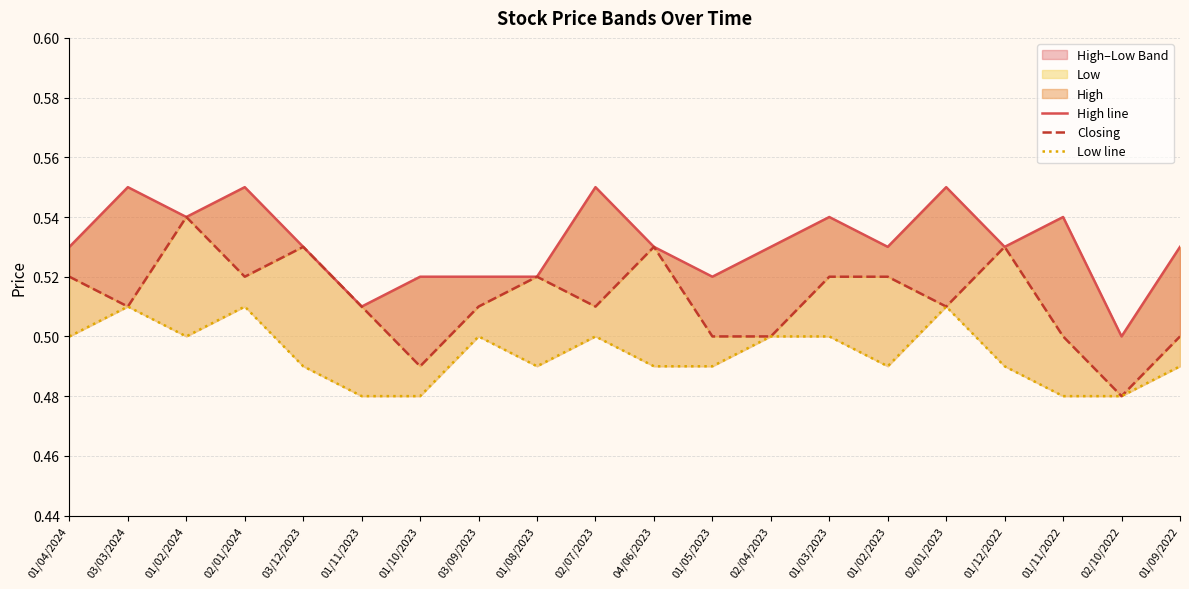

Rank the series by their average value, from highest to lowest.

High line, Closing, Low line